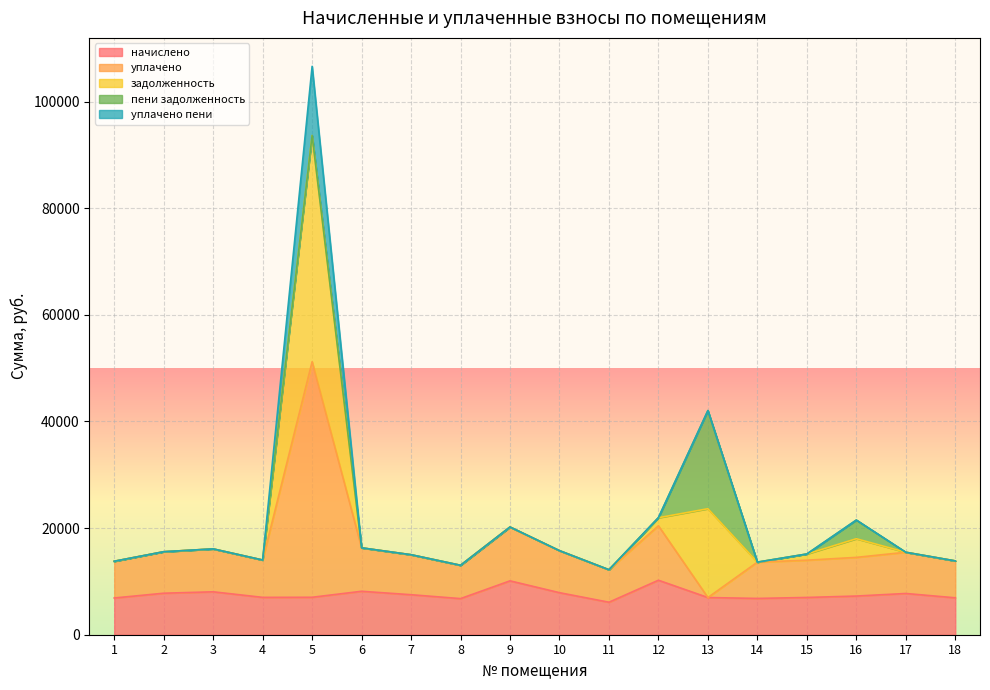

What is the total value across all series at 14?

13612.3